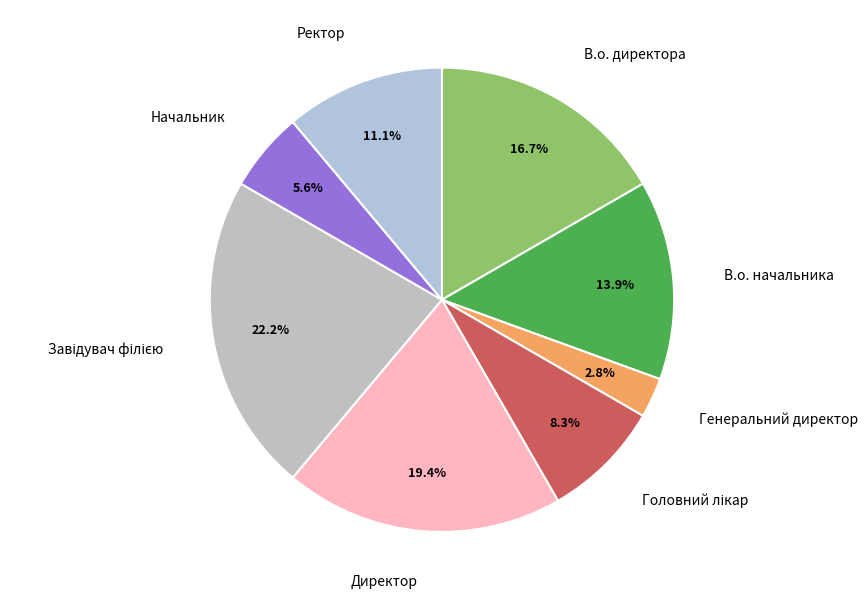

How much of the chart is everything except Генеральний директор?

97.2%